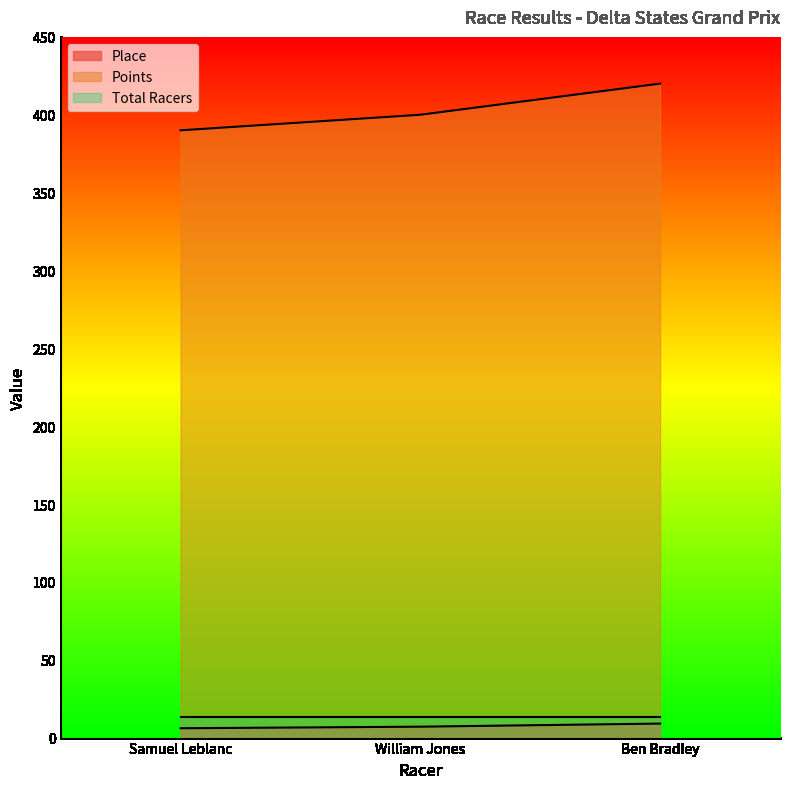

What is the maximum value shown in the chart?

420